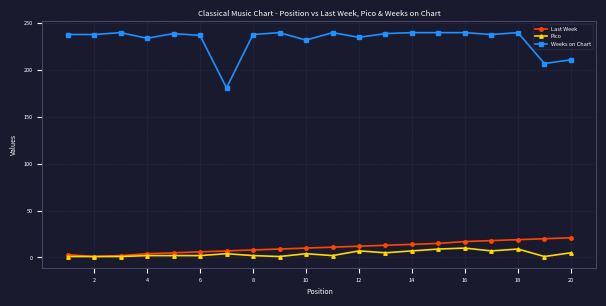

Which series has the largest range (max minus min)?

Weeks on Chart